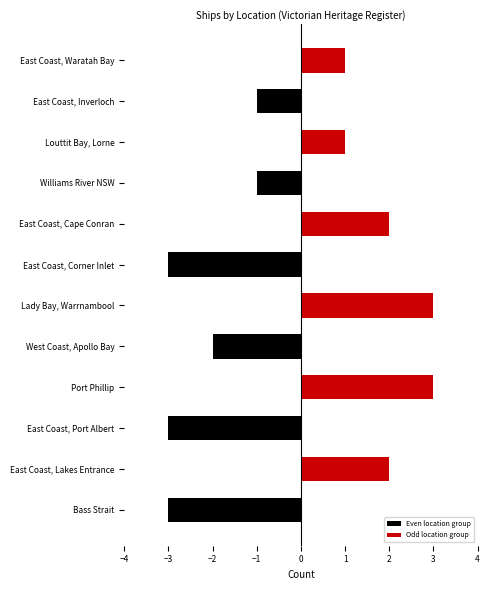

Is it true that Even location group equals 0 at Lady Bay, Warrnambool?

True